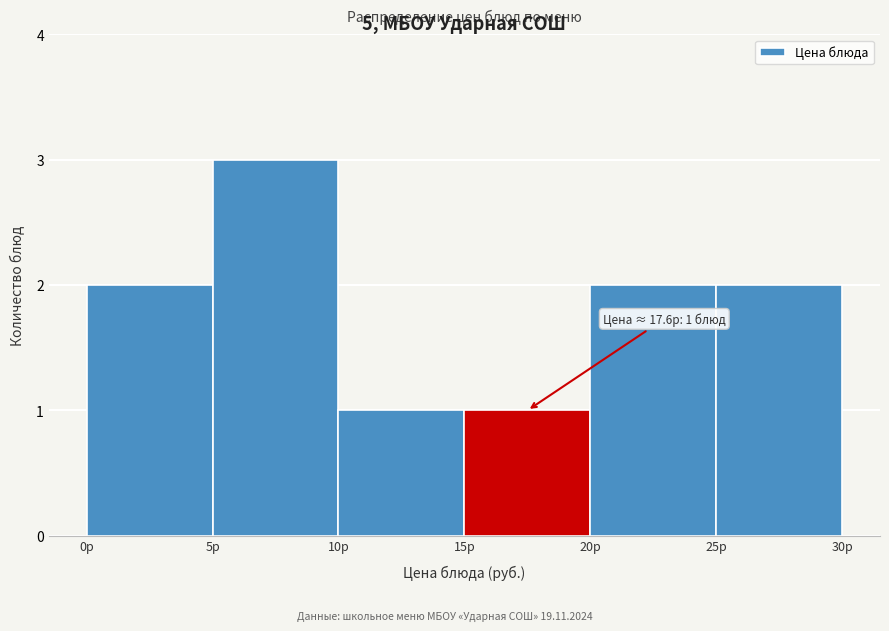

Over which range of the x-axis is the bar tallest?

5 to 10